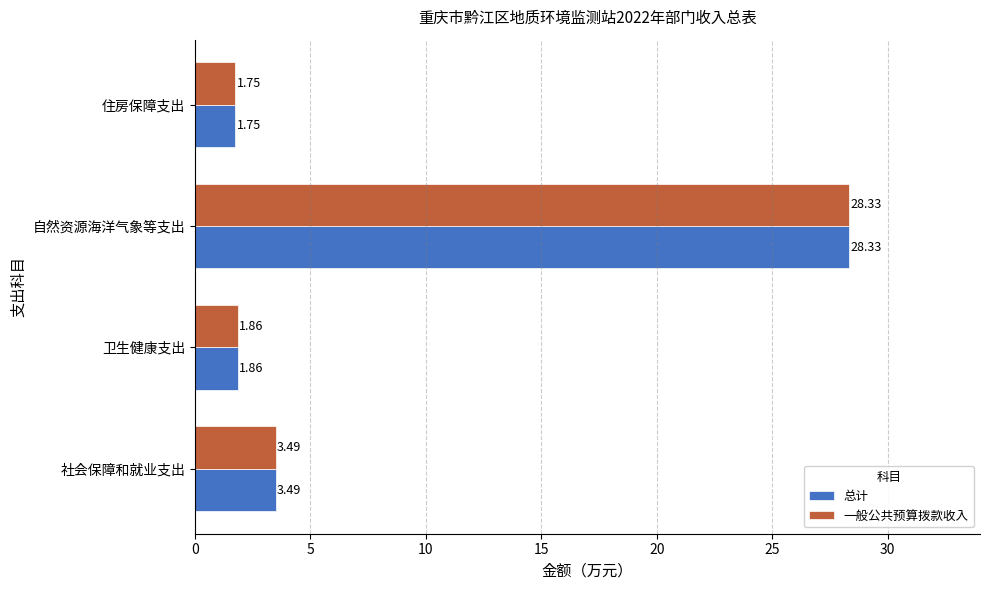

List the labels in order of 一般公共预算拨款收入 value, largest first.

自然资源海洋气象等支出, 社会保障和就业支出, 卫生健康支出, 住房保障支出